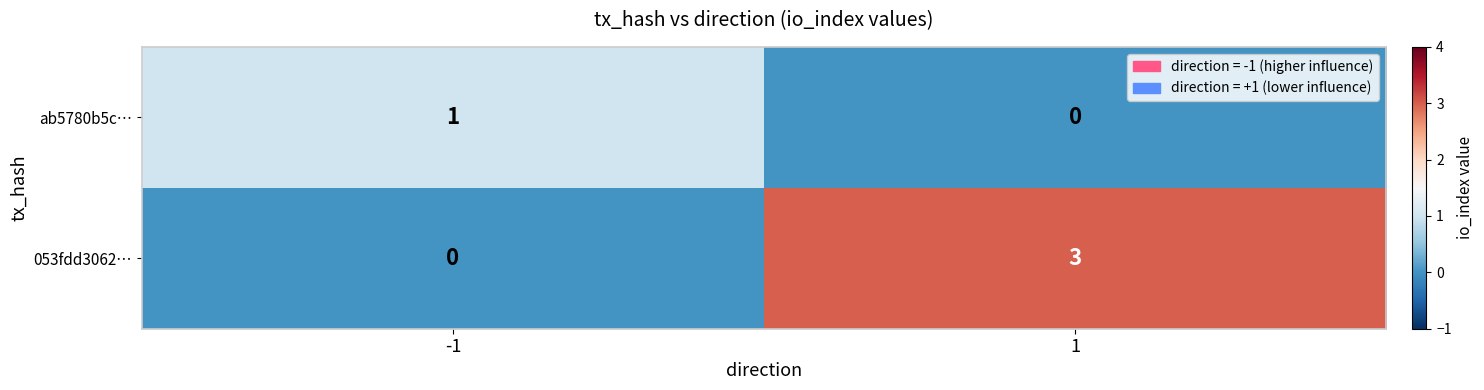

Is it true that ab5780b5c… equals 1 at -1?

True